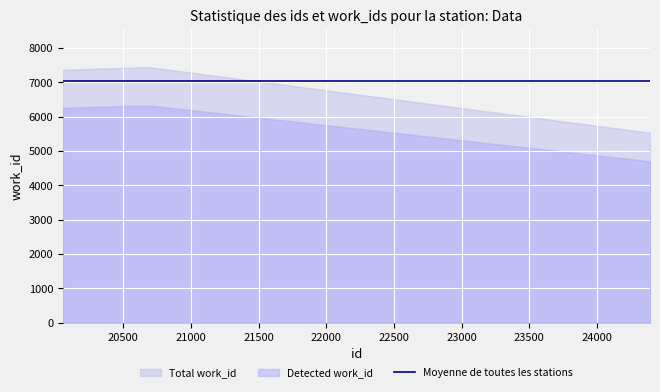

What is the sum of the work_id values at 20664 and 20054?

14804